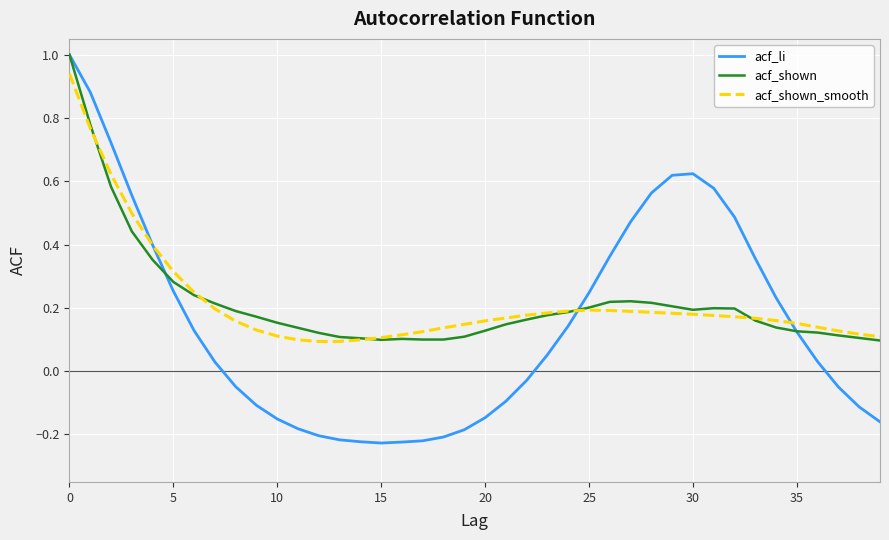

Which series has the widest spread of values?

acf_li